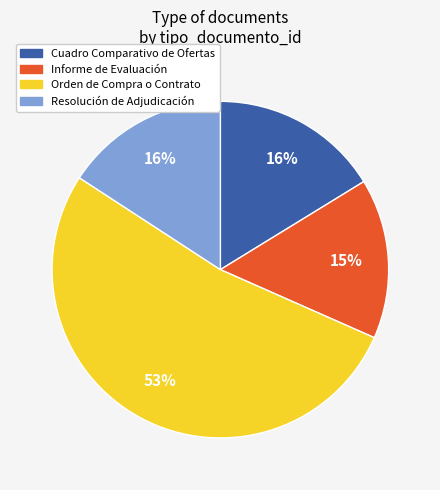

To the nearest percent, what is the combined percentage of Cuadro Comparativo de Ofertas and Resolución de Adjudicación?

32%